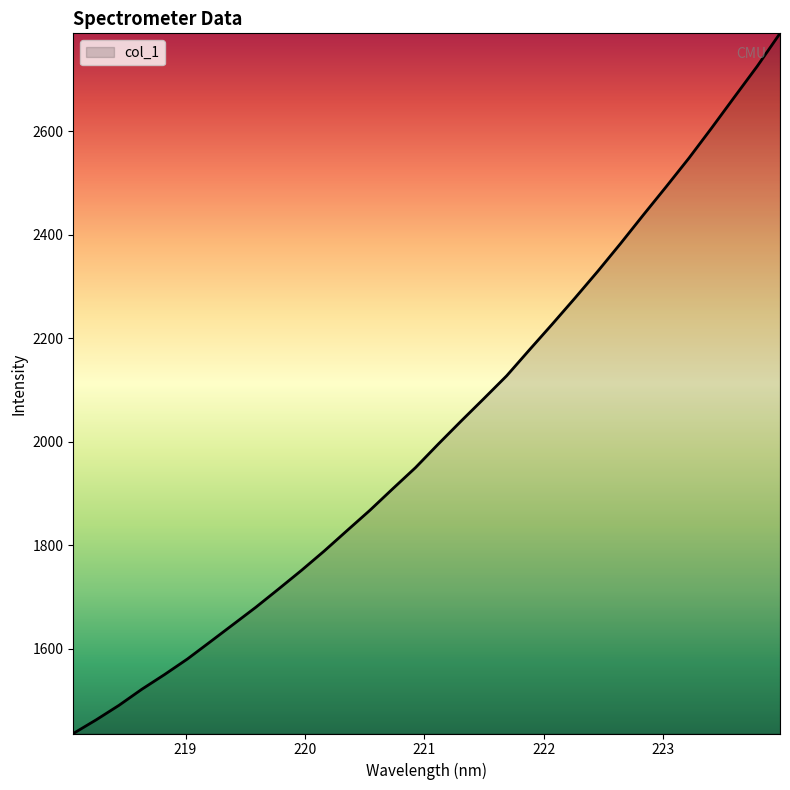

What is the difference between the maximum and minimum values?

1353.8